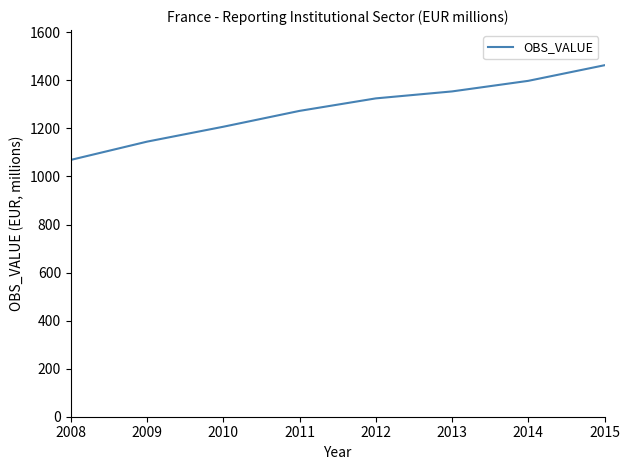

Which category has the highest value across all series?

2015